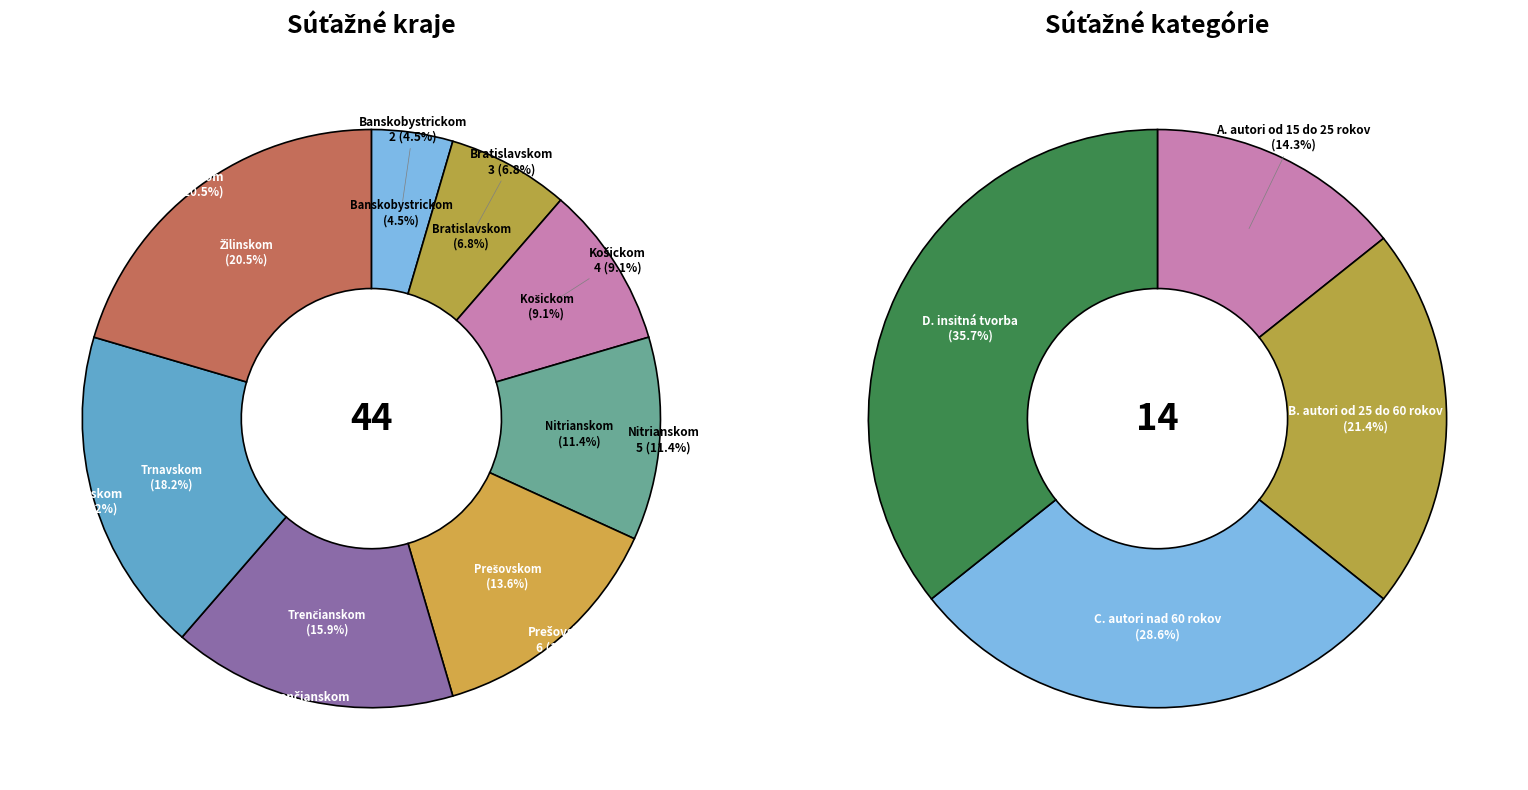

What percentage do Košickom and Trnavskom together represent?

27.3%